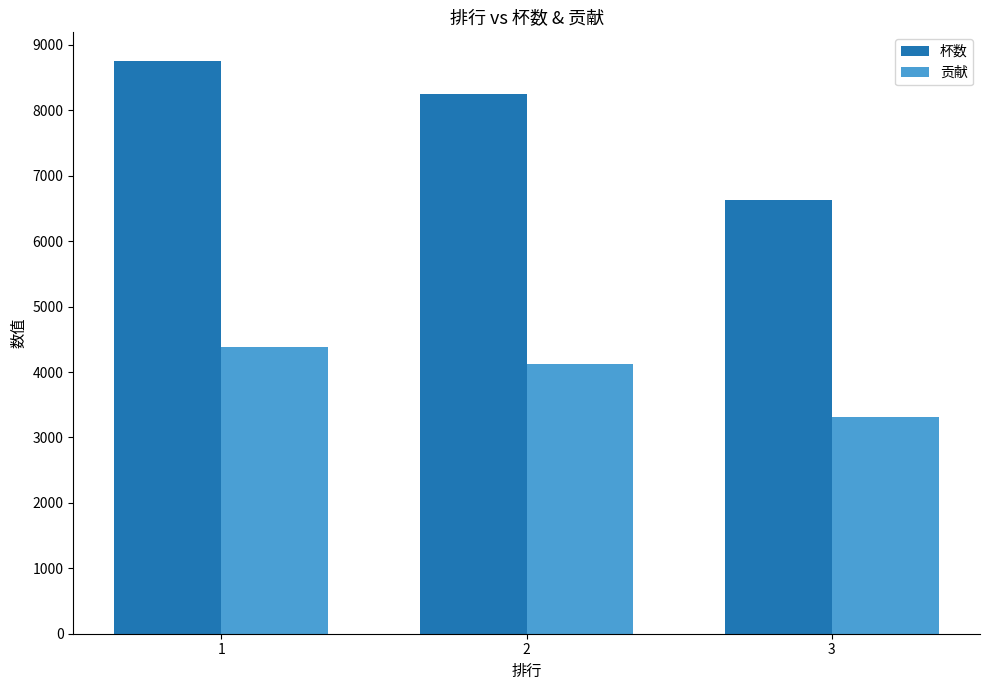

Is it true that 贡献 equals 1831 at 3?

False